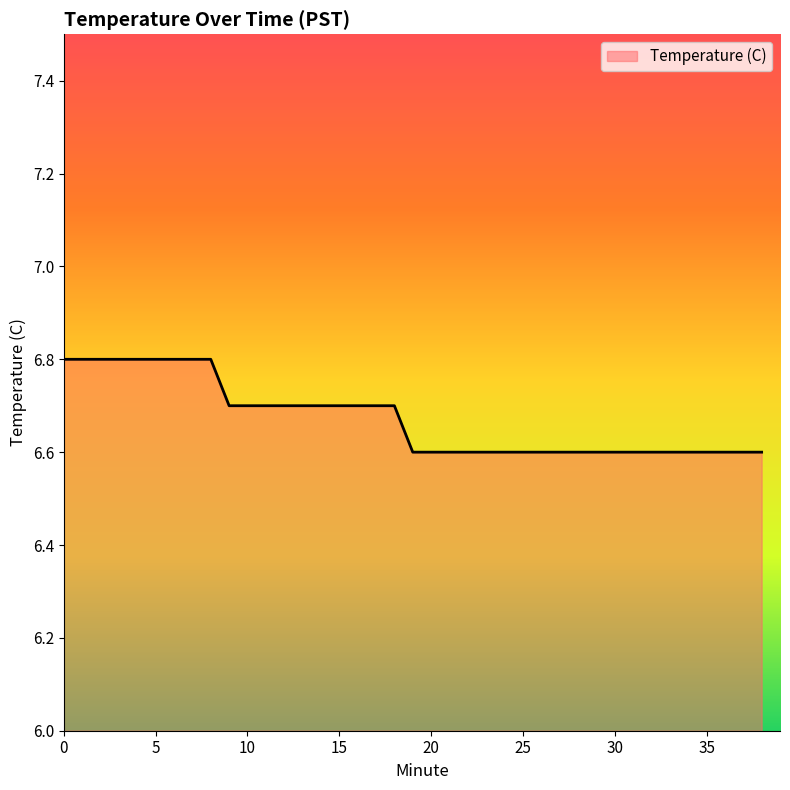

What is the greatest value displayed?

6.8